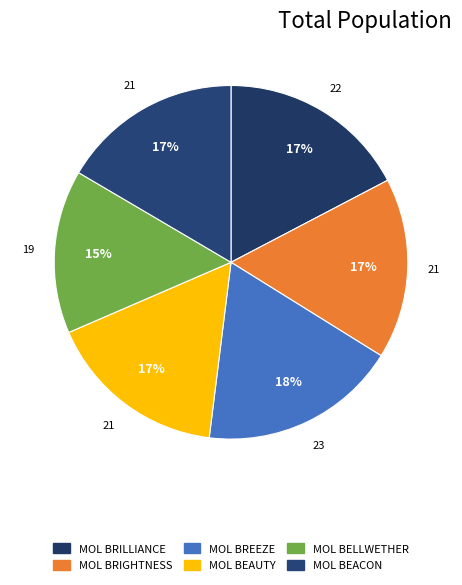

To the nearest percent, what is the difference between the MOL BREEZE and MOL BEACON slice percentages?

2%